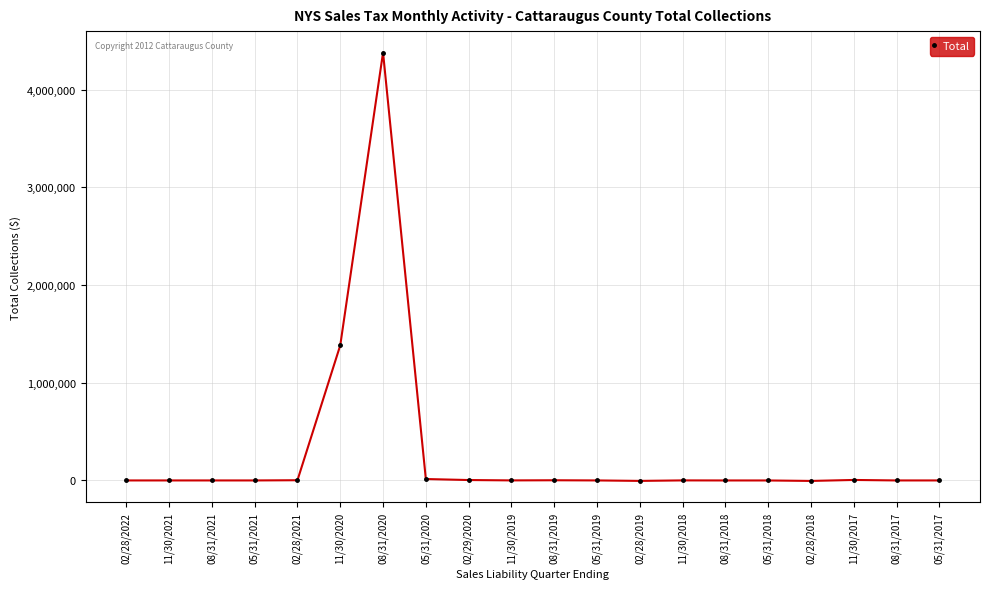

What is the difference between the values at 11/30/2018 and 08/31/2020?

4379322.8